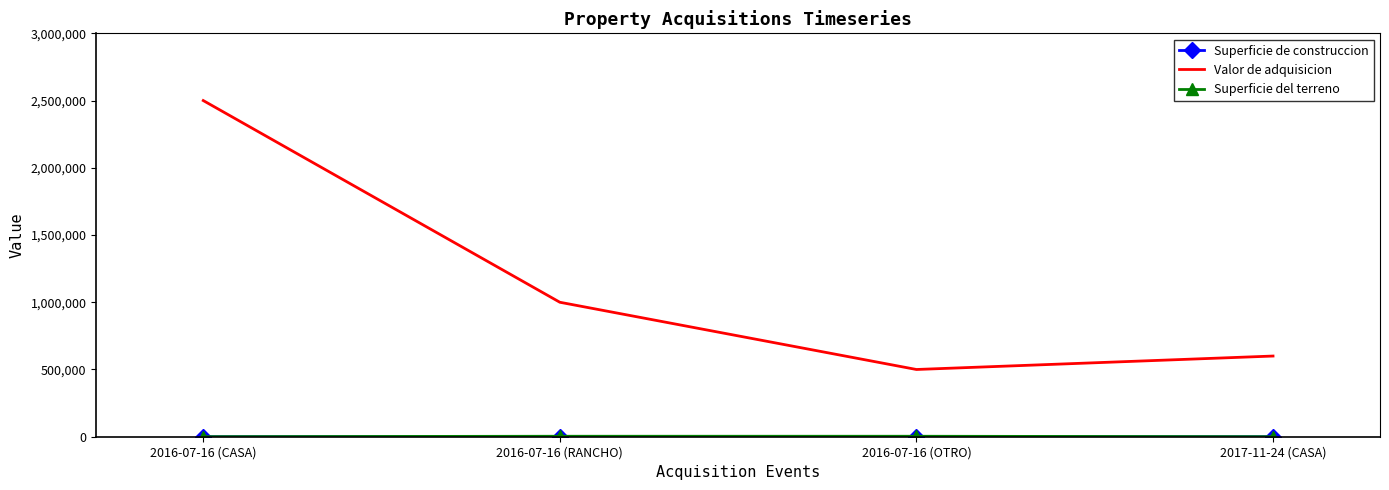

Rank the categories by Valor de adquisicion value from highest to lowest.

2016-07-16 (CASA), 2016-07-16 (RANCHO), 2017-11-24 (CASA), 2016-07-16 (OTRO)